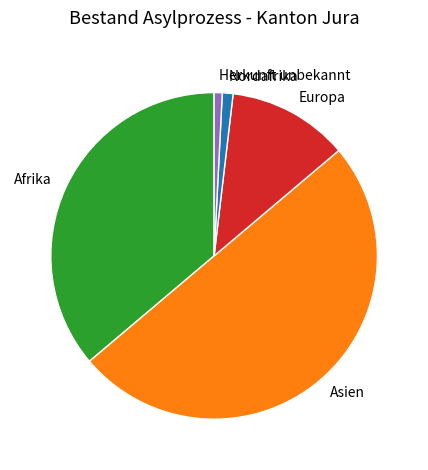

Does Herkunft unbekannt account for over 50% of the chart?

No